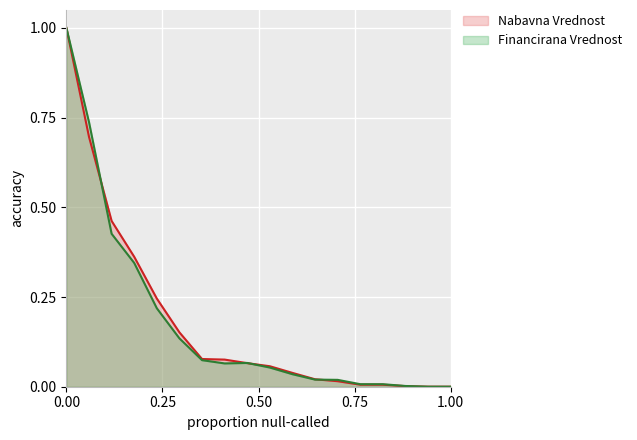

Reading left to right, transcribe all the data shown in this chart.

Nabavna Vrednost: 1.0	0.7	0.5	0.4	0.2	0.2	0.1	0.1	0.1	0.1	0.0	0.0	0.0	0.0	0.0	0.0	0.0	0.0
Financirana Vrednost: 1.0	0.7	0.4	0.3	0.2	0.1	0.1	0.1	0.1	0.1	0.0	0.0	0.0	0.0	0.0	0.0	0.0	0.0